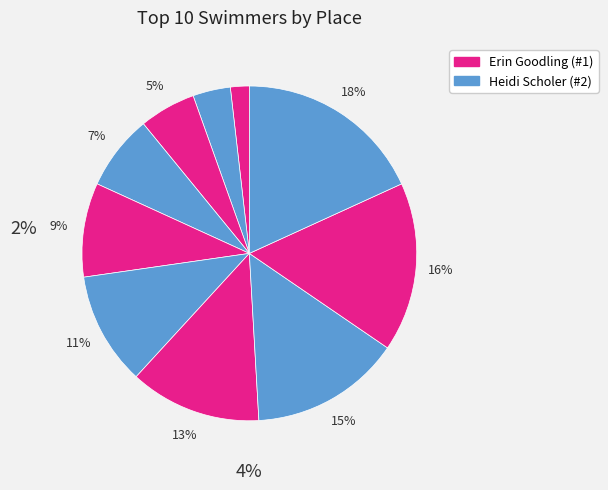

Is Jackie Dalessandro the majority of the pie?

No